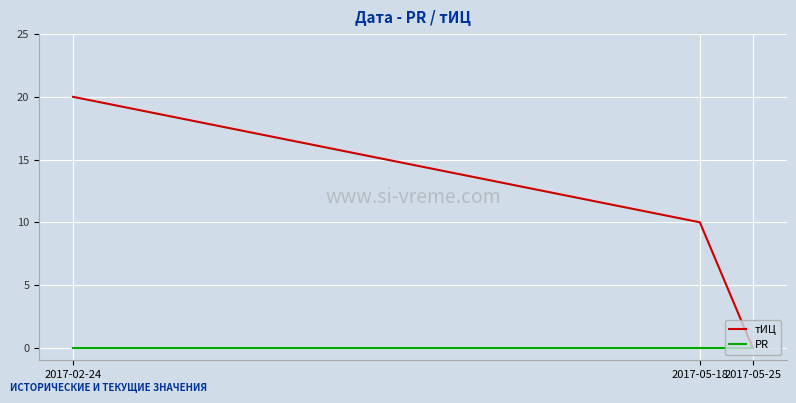

Between 2017-02-24 and 2017-05-25, which series saw the biggest shift?

тИЦ